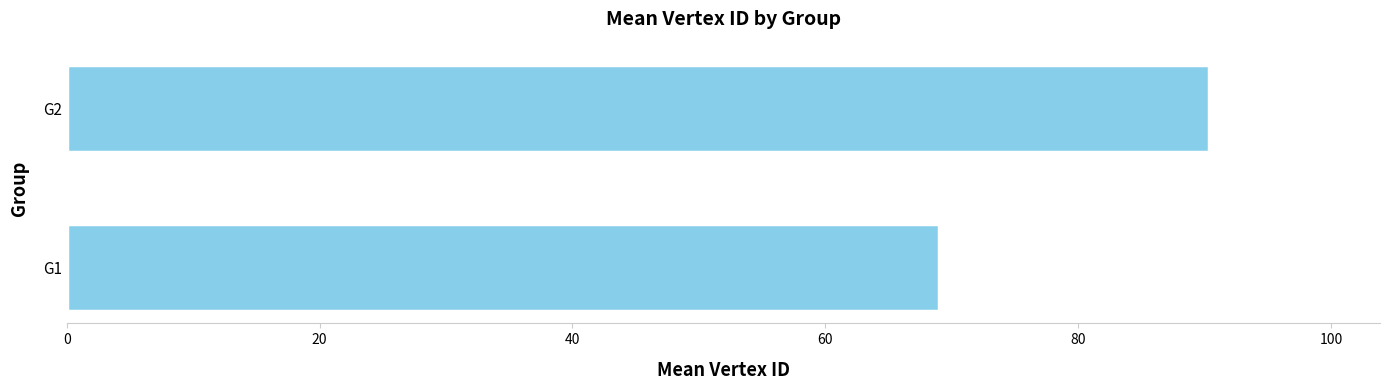

Are the bars grouped side by side (vs. stacked)?

No